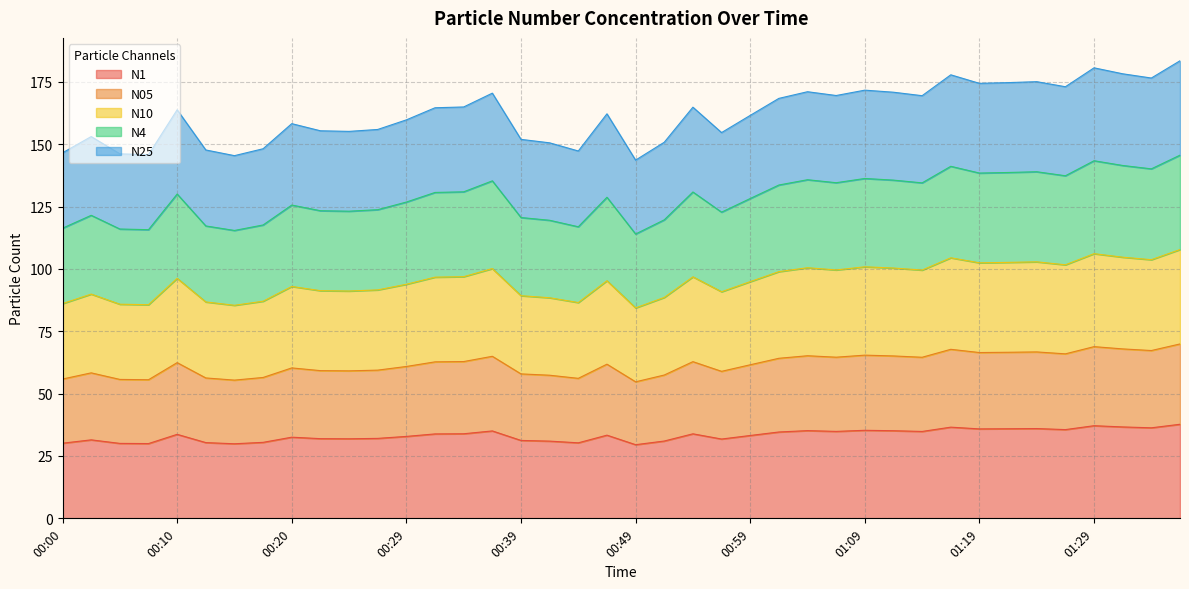

What are all the series names shown in the legend?

N1, N05, N10, N4, N25